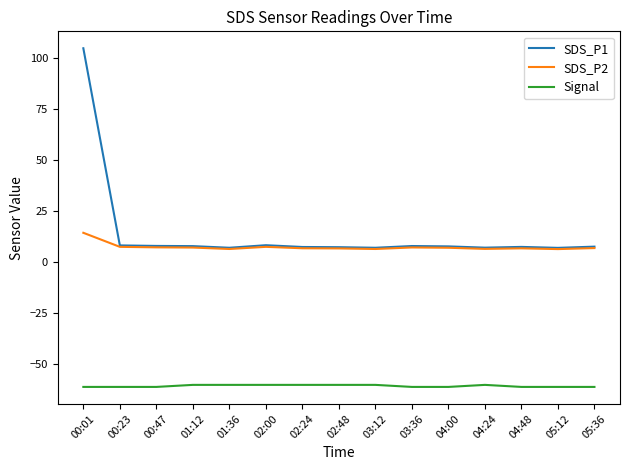

True or false: Signal has a value of -34.5 at 04:00.

False